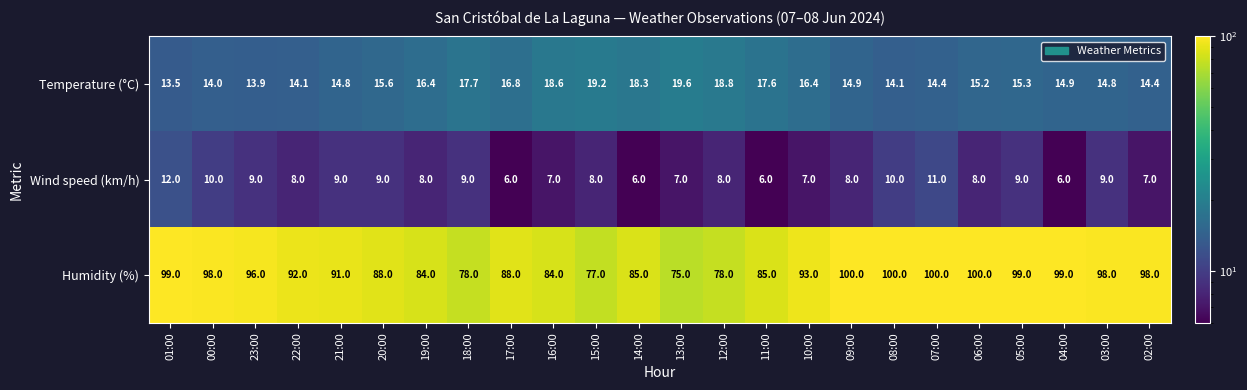

The Wind speed (km/h) series shows 3.4 at 18:00. True or false?

False